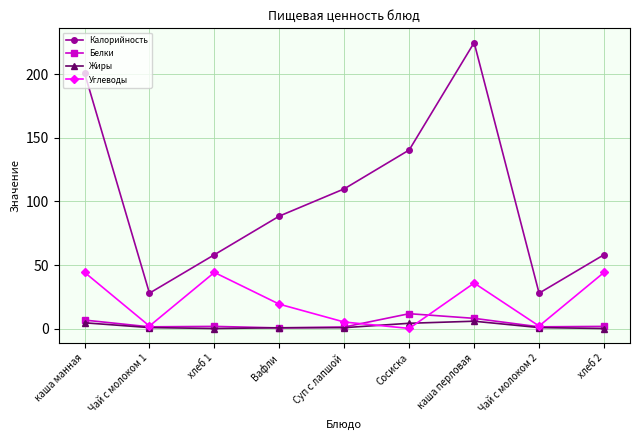

Which series has the largest range (max minus min)?

Калорийность